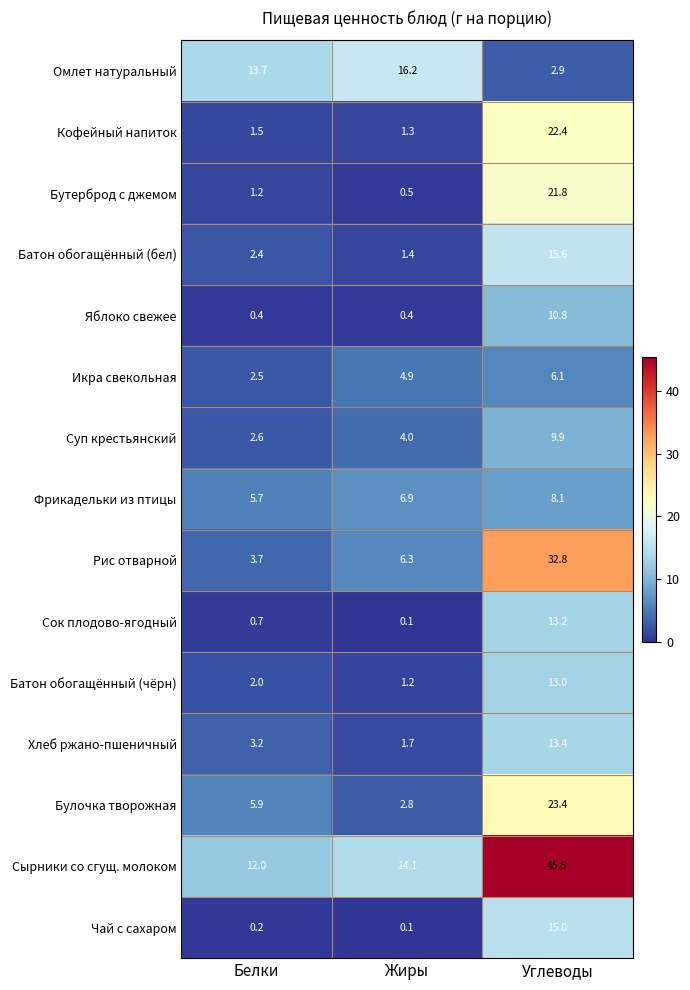

At which category is the sum across all series the highest?

Углеводы